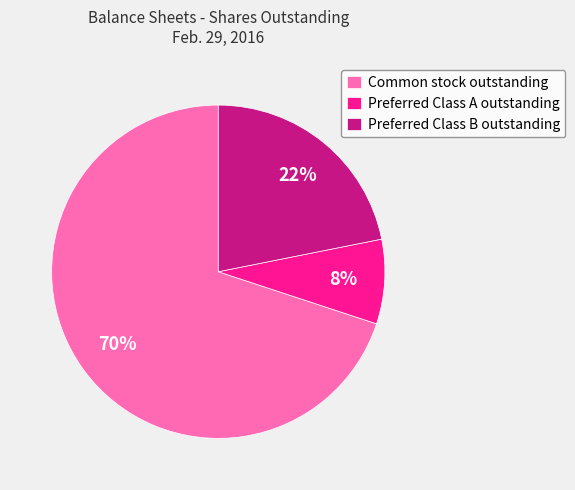

What percentage is the Preferred Class A outstanding slice, to the nearest percent?

8%